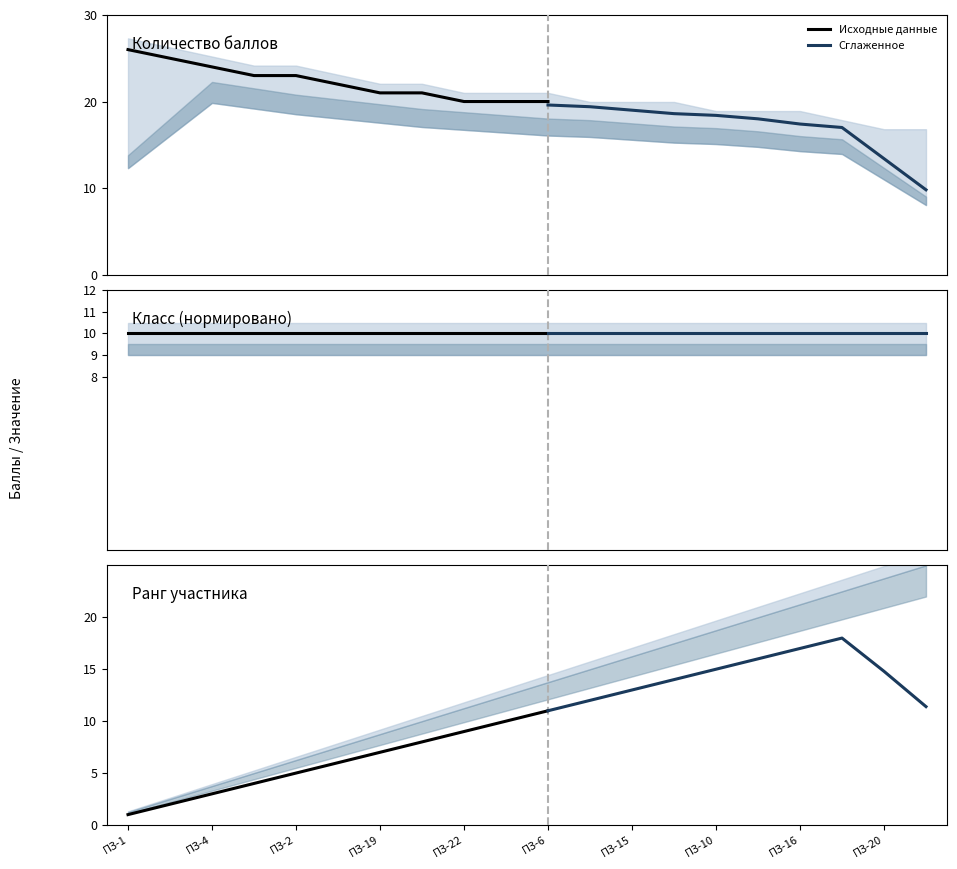

What is the average value of the Класс series?

10